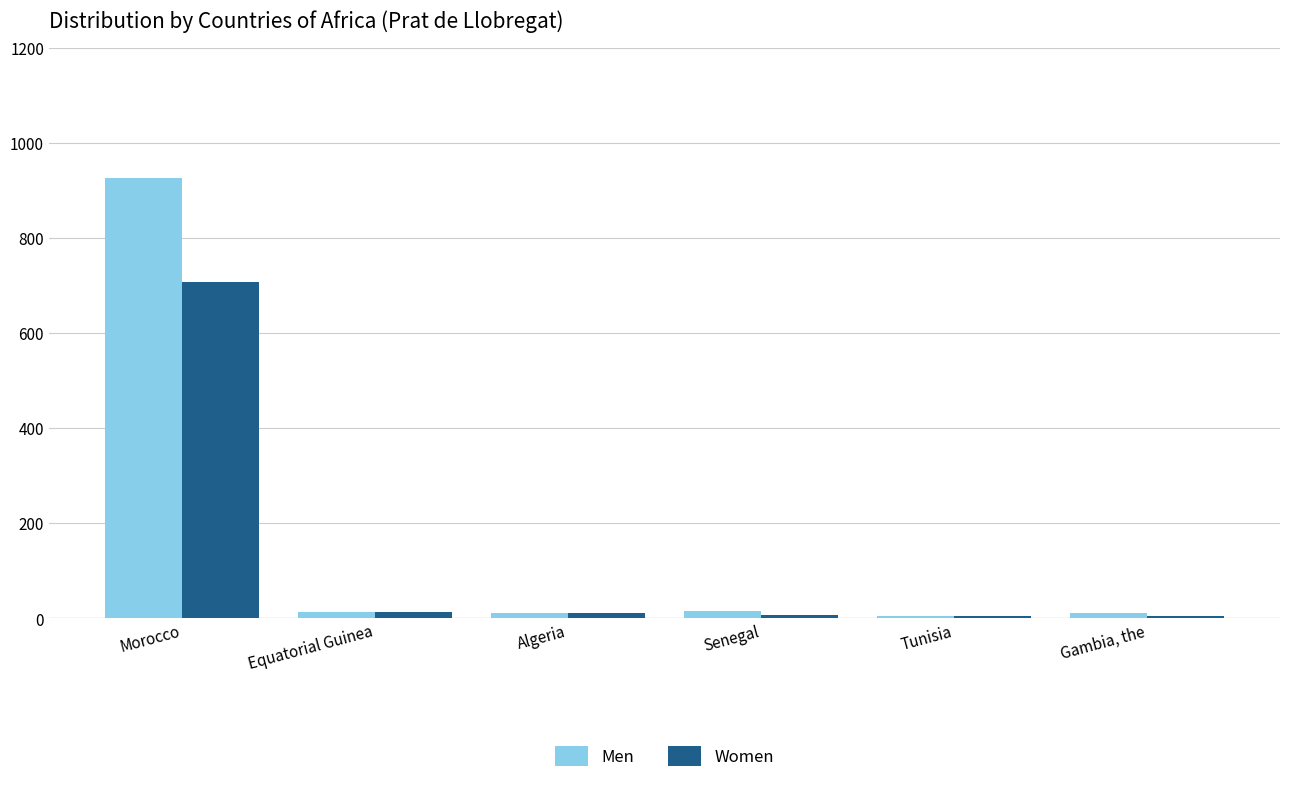

The value of Men at Morocco is 327. True or false?

False